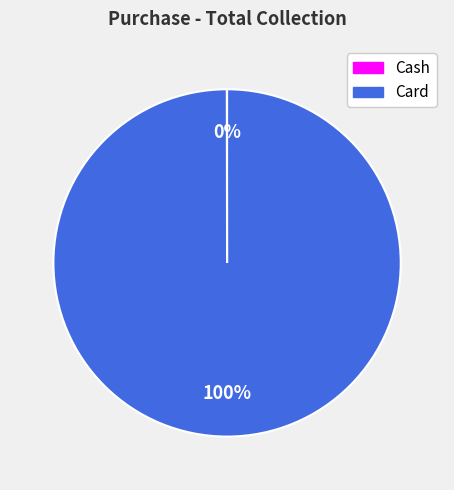

Which category has the biggest portion of the pie?

Card